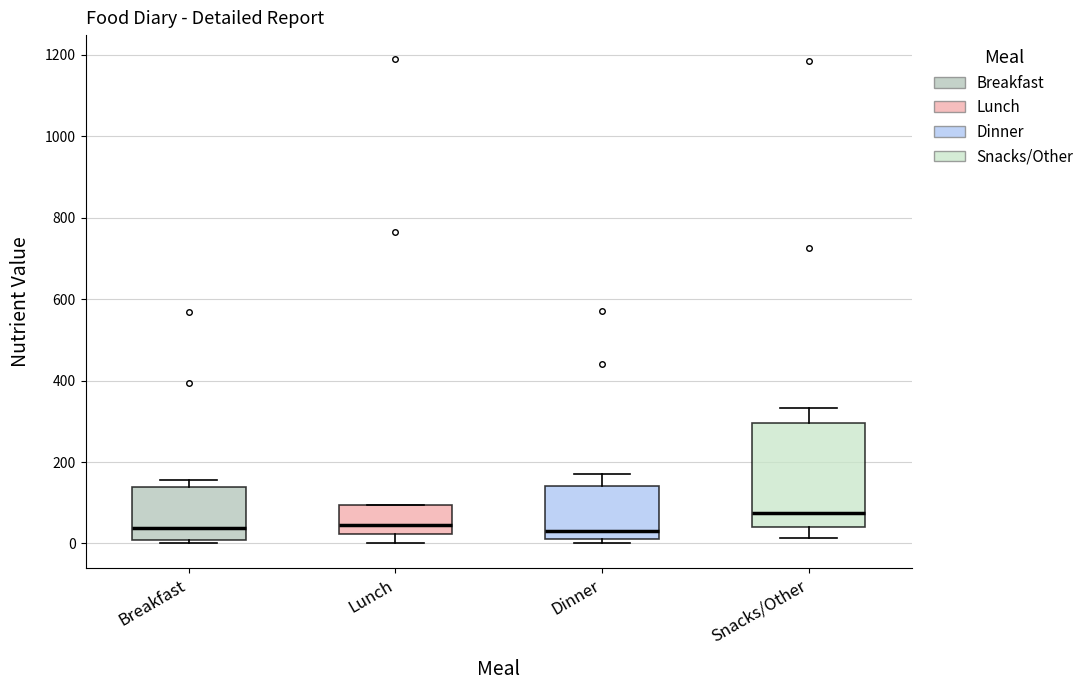

Reading left to right, transcribe this box plot: for each box, give where its median line is, the range the box spans, and where its two whiskers end, as read against the y-axis. The values are not printed on the chart, so give them approximately, as read against the axis.

Breakfast: median 40, box 0 to 140, whiskers 0 (just below the box's lower edge) to 160
Lunch: median 40, box 20 to 100, whiskers 0 to 100
Dinner: median 40, box 20 to 140, whiskers 0 to 180
Snacks/Other: median 80, box 40 to 300, whiskers 20 to 340